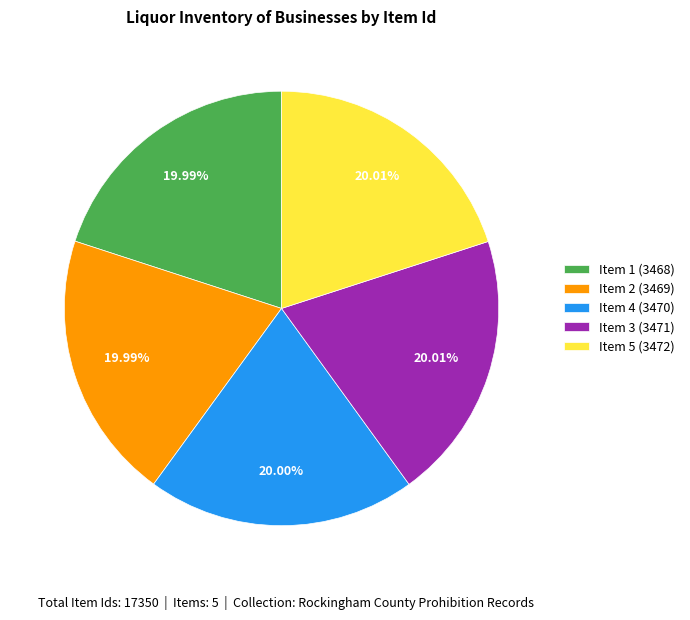

Do Item 4 (3470) and Item 5 (3472) together represent more than half of the pie?

No